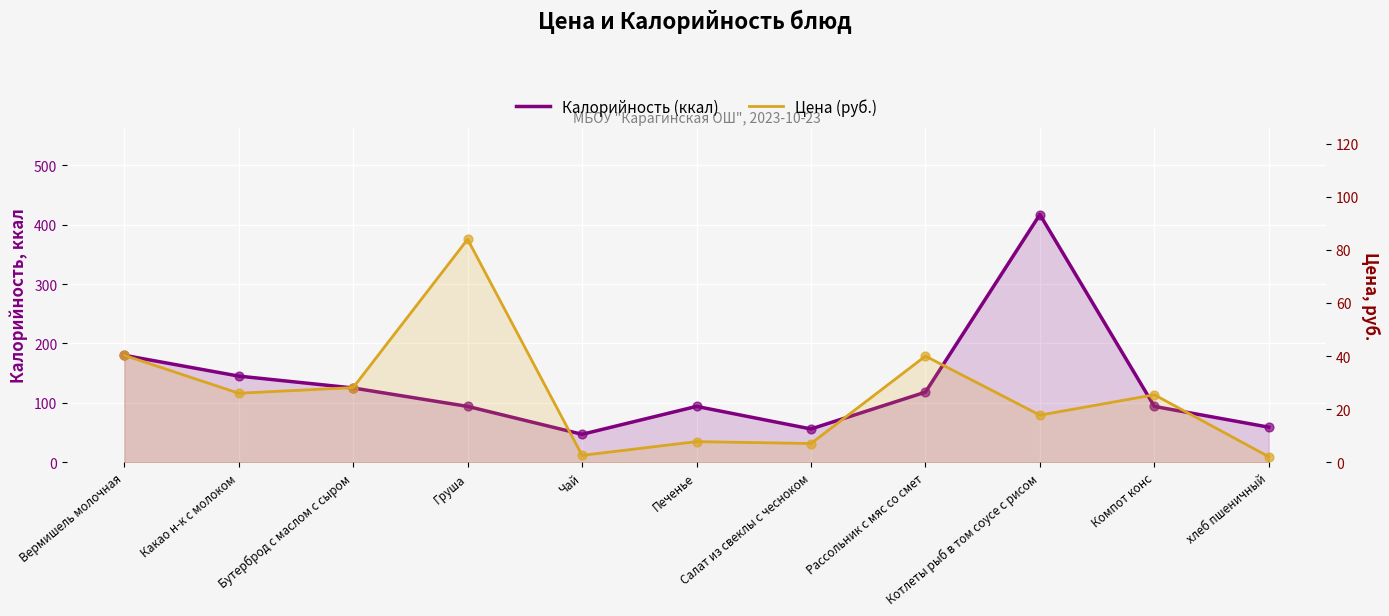

Is the value of Цена (руб.) at Какао н-к с молоком greater than the value of Калорийность (ккал) at Бутерброд с маслом с сыром?

No